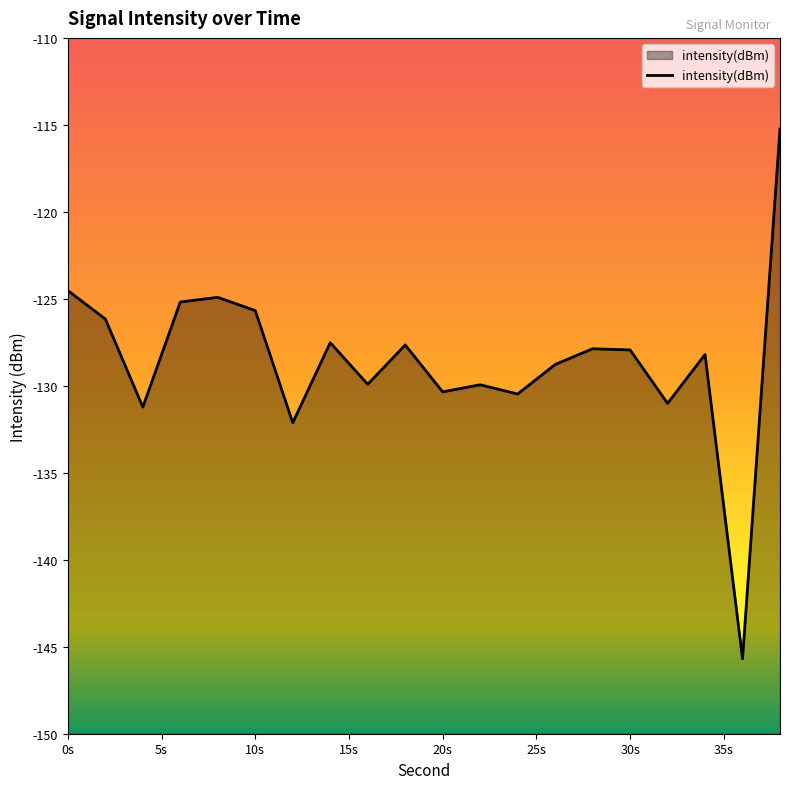

How many data points does each series have?

20